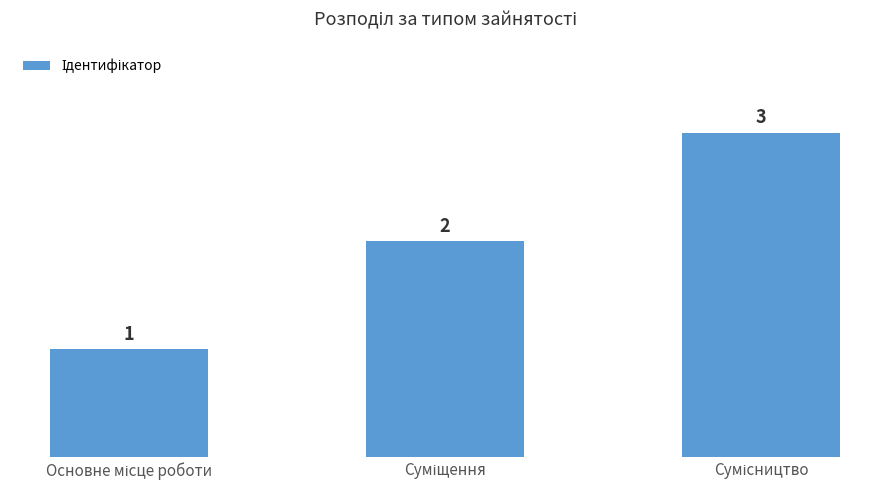

What is the difference between the maximum and minimum values?

2